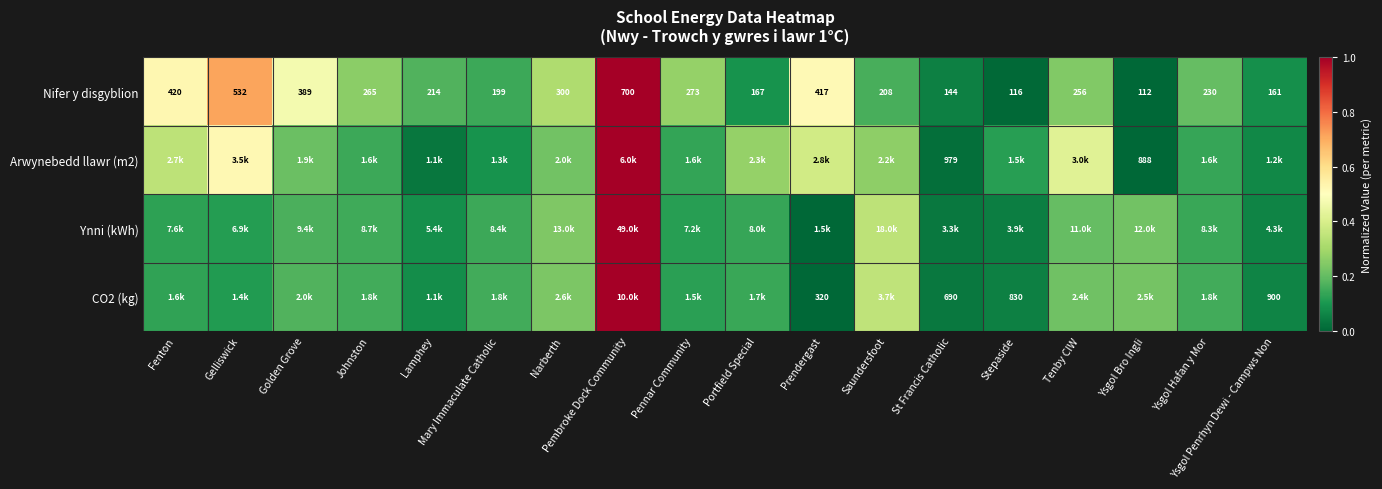

Where is Nifer y disgyblion nearest to the value 406?

Prendergast